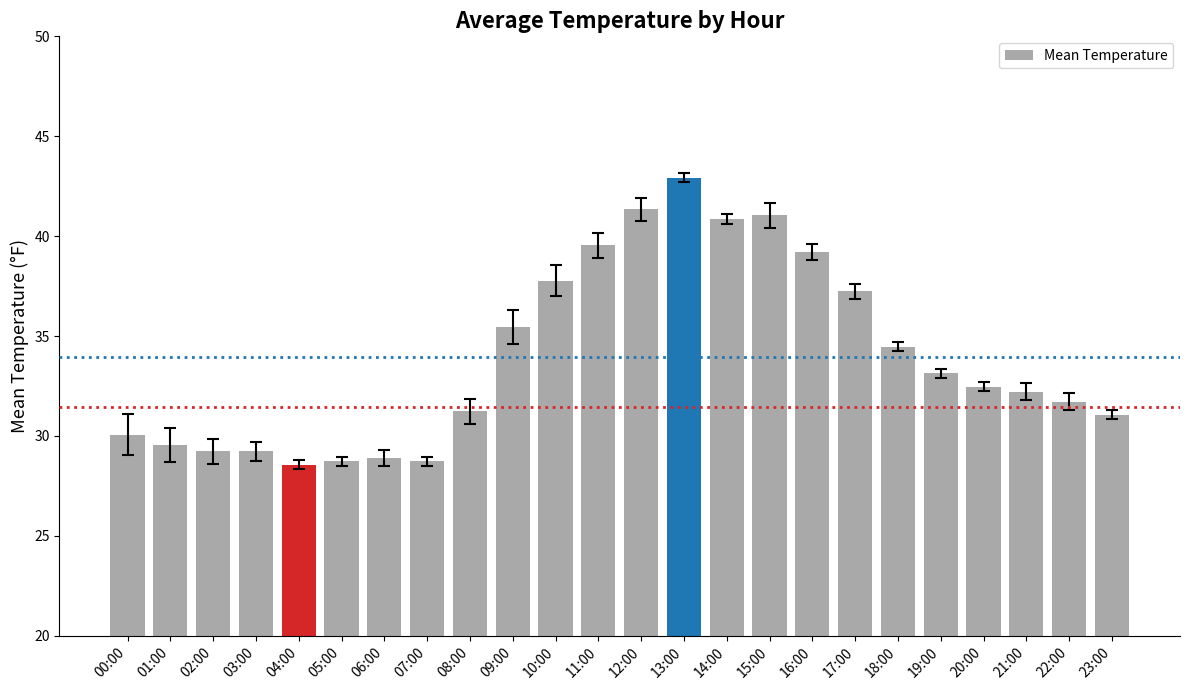

What is the value of the 2nd bar from the left?

29.6